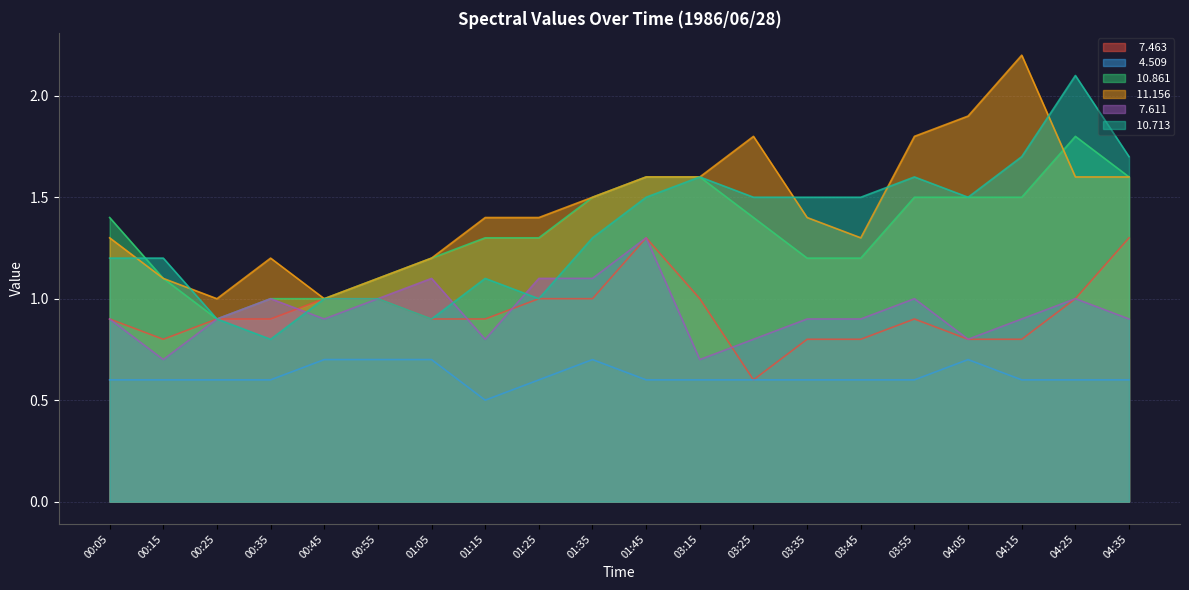

Between 03:55 and 04:25, which series saw the biggest shift?

 10.713